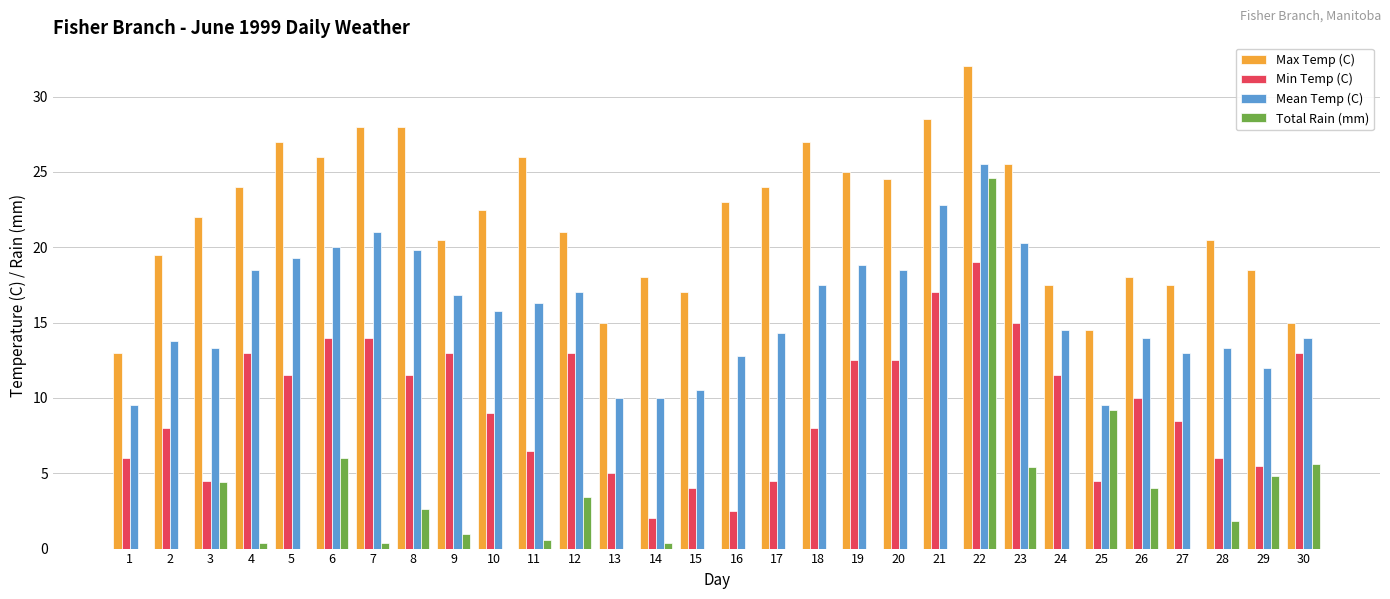

The value of Total Rain (mm) at 20 is 0.0. True or false?

True